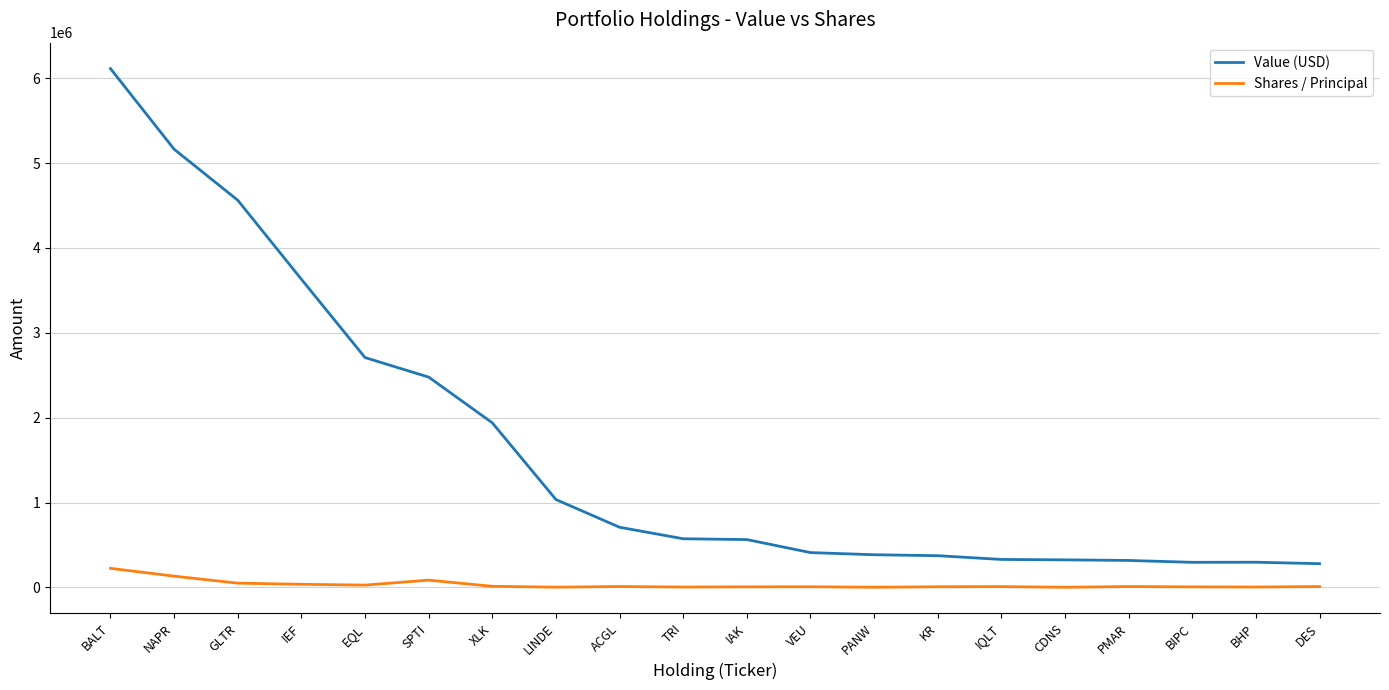

At how many categories does at least one series exceed 5865660?

1